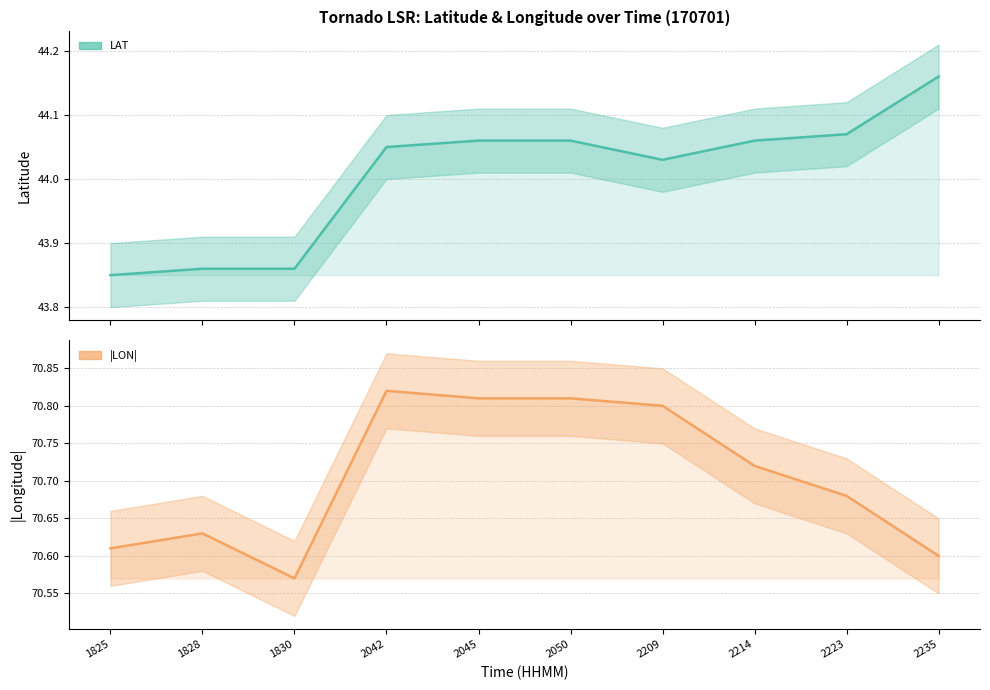

Which category has the lowest value in the LAT series?

1825